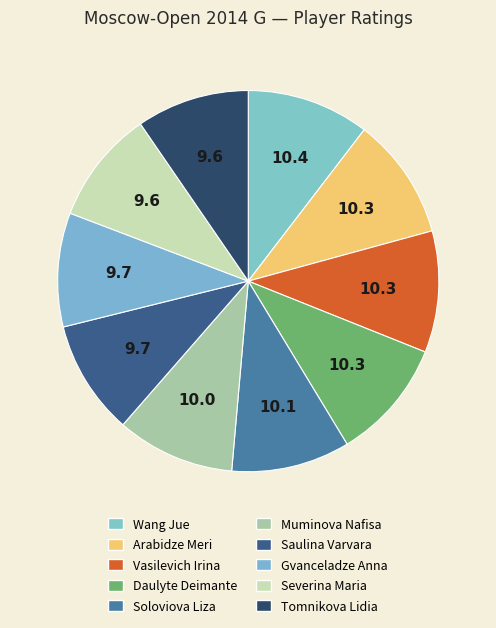

To the nearest percent, what percentage of the pie is Gvanceladze Anna?

10%